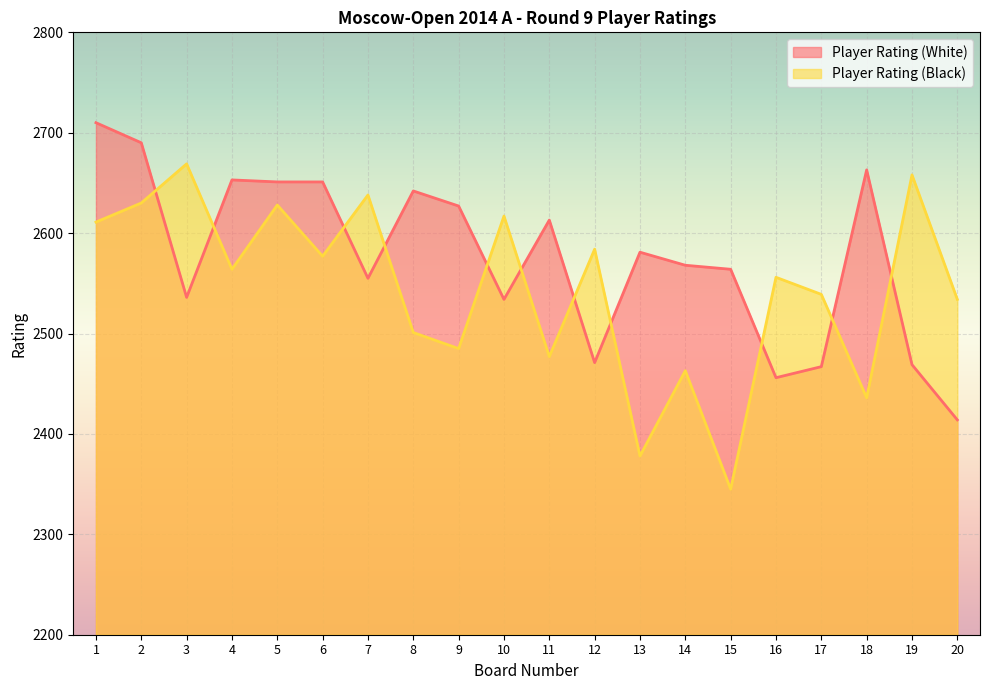

What is the greatest value displayed?

2710